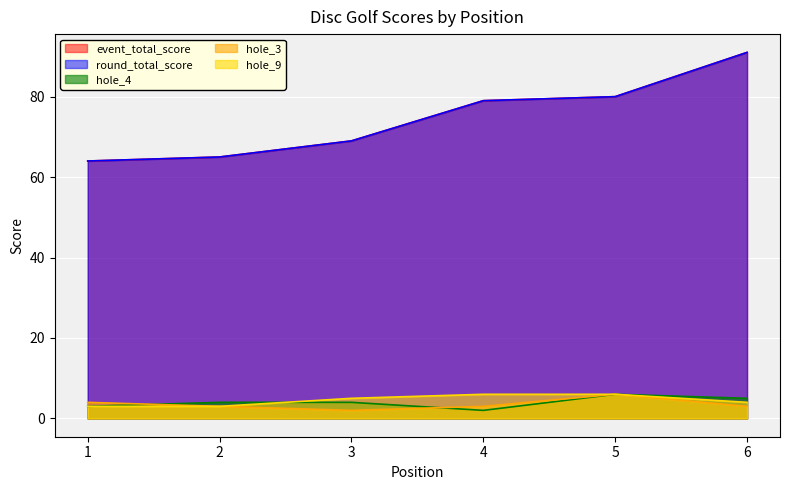

At which label does round_total_score reach its minimum?

1